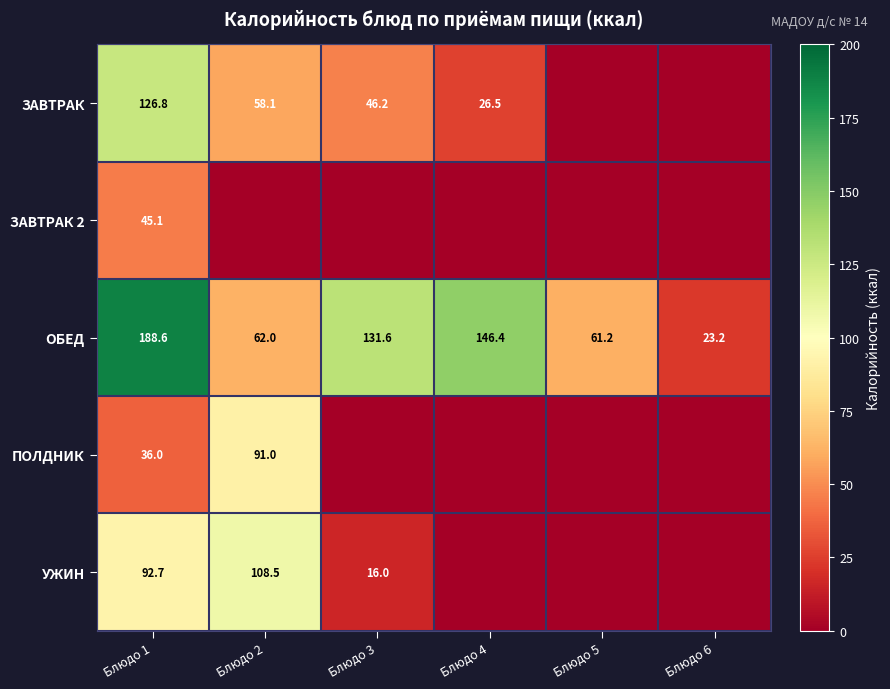

At which label does ОБЕД reach its minimum?

Блюдо 6